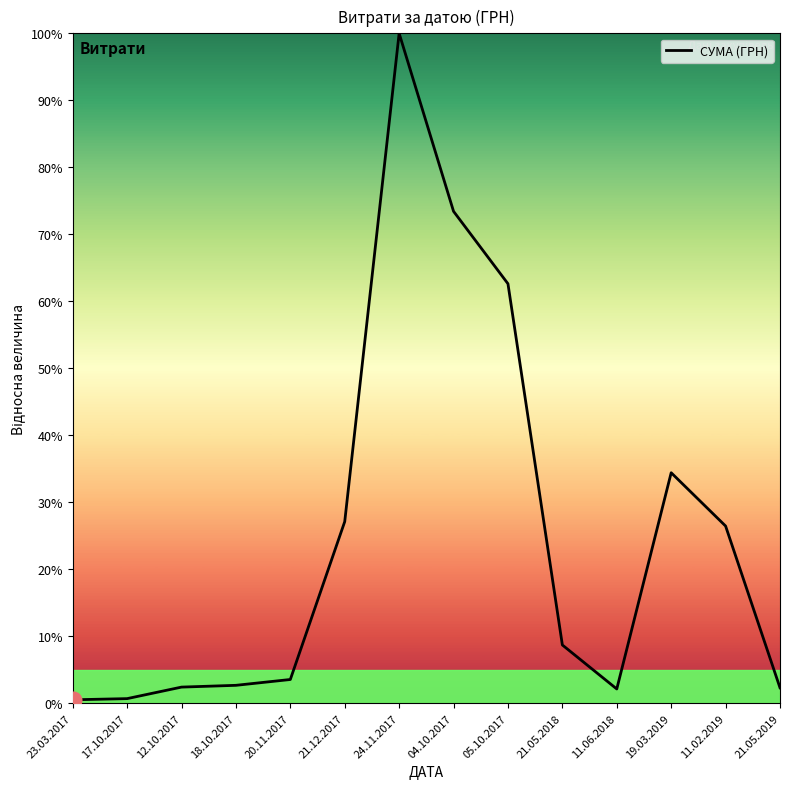

The value at 04.10.2017 is 120.7. True or false?

False